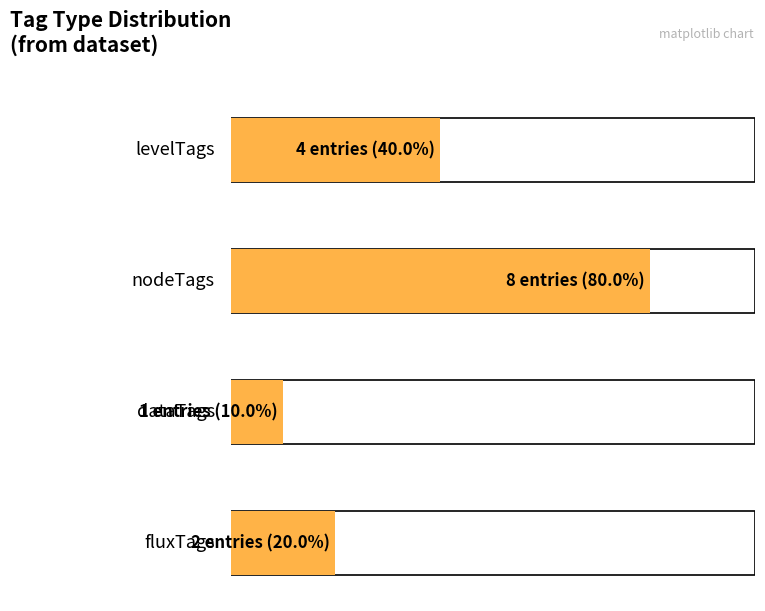

Reading left to right, extract all data points from this chart.

levelTags: 4	0	0	0
nodeTags: 0	8	0	0
dataTags: 0	0	1	0
fluxTags: 0	0	0	2